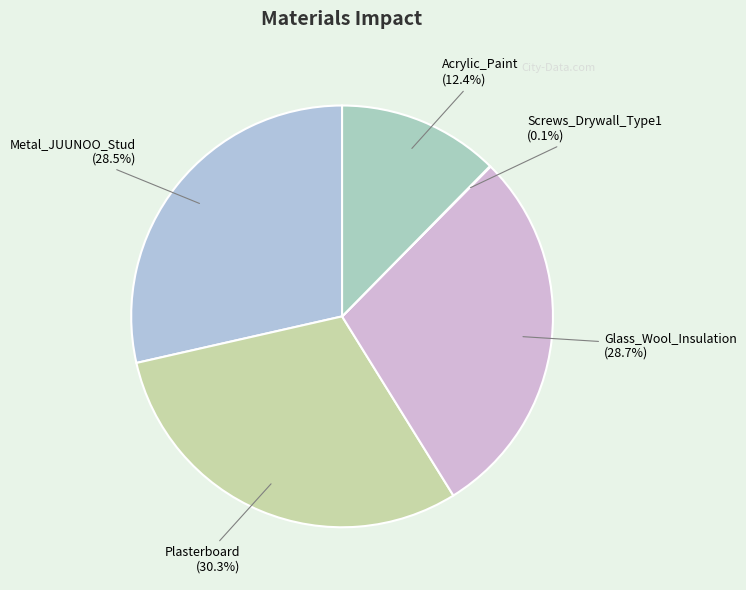

Which category has the biggest portion of the pie?

Plasterboard